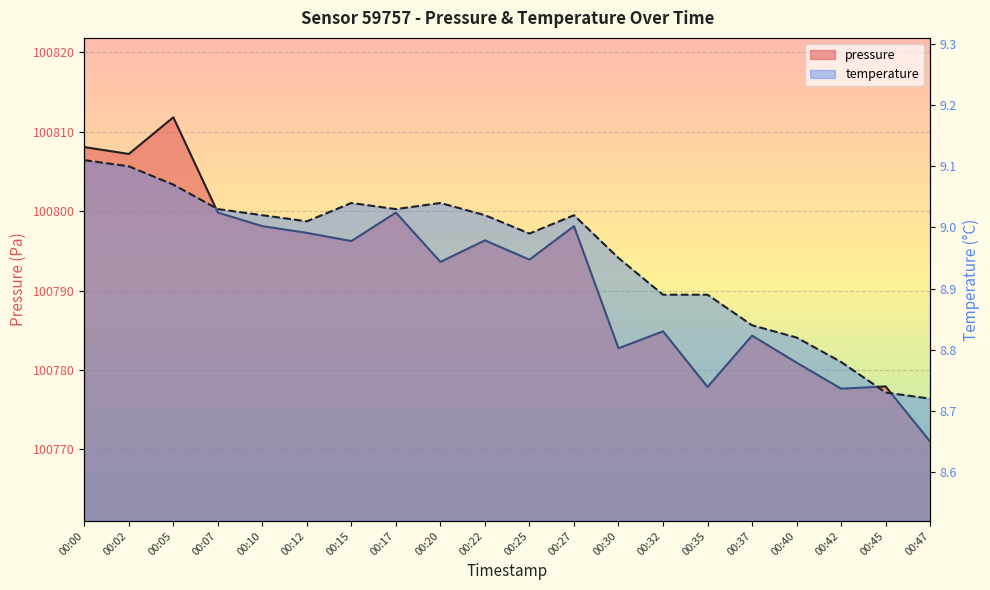

What is the spread (max minus min) of values at 00:27?

100789.1